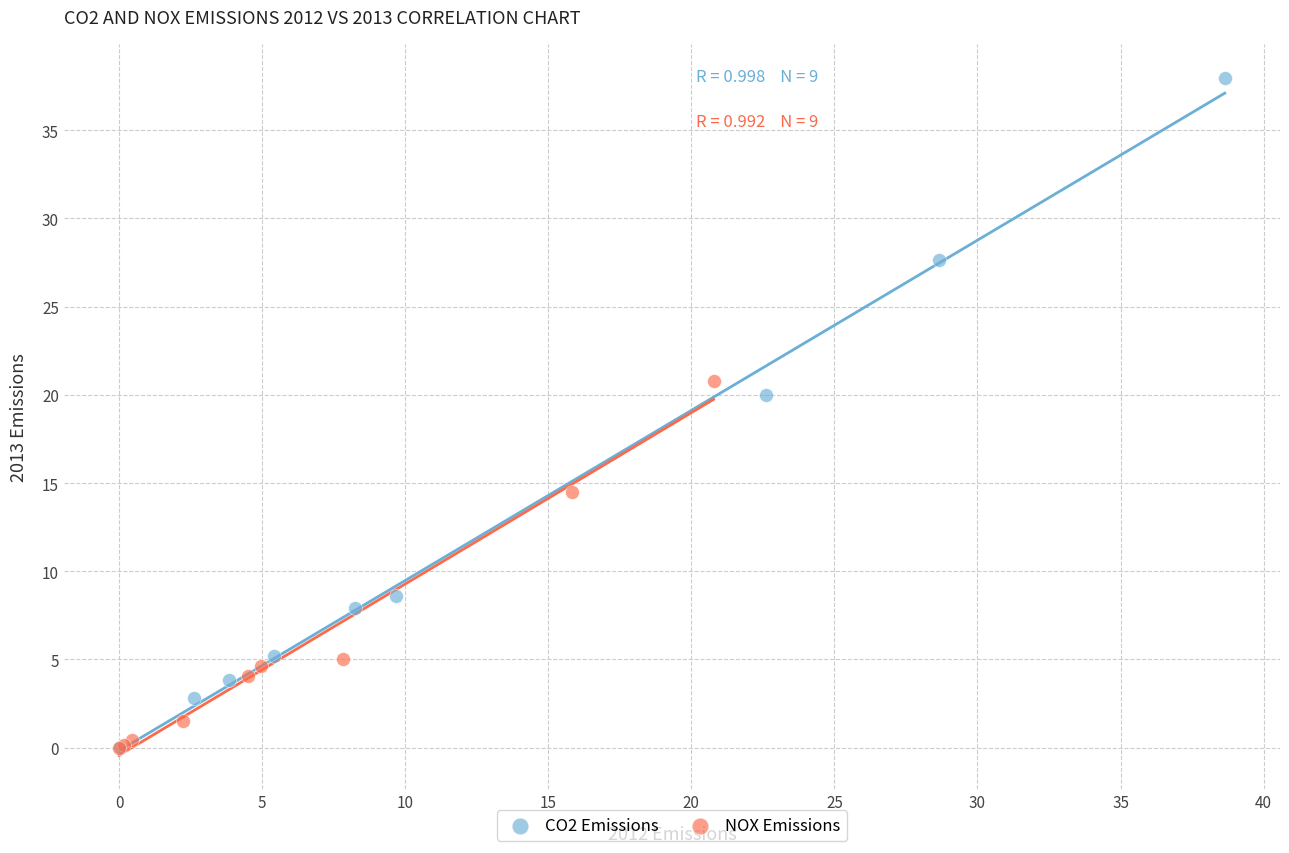

What are all the series names shown in the legend?

CO2 Emissions, NOX Emissions